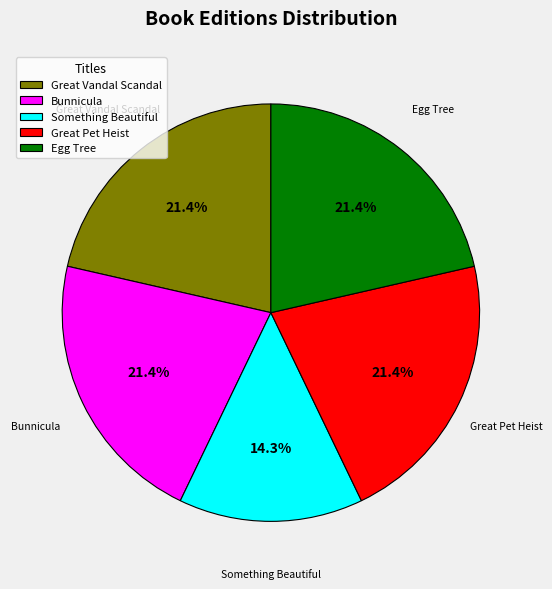

Is it true that Great Pet Heist is 21% of the pie?

True